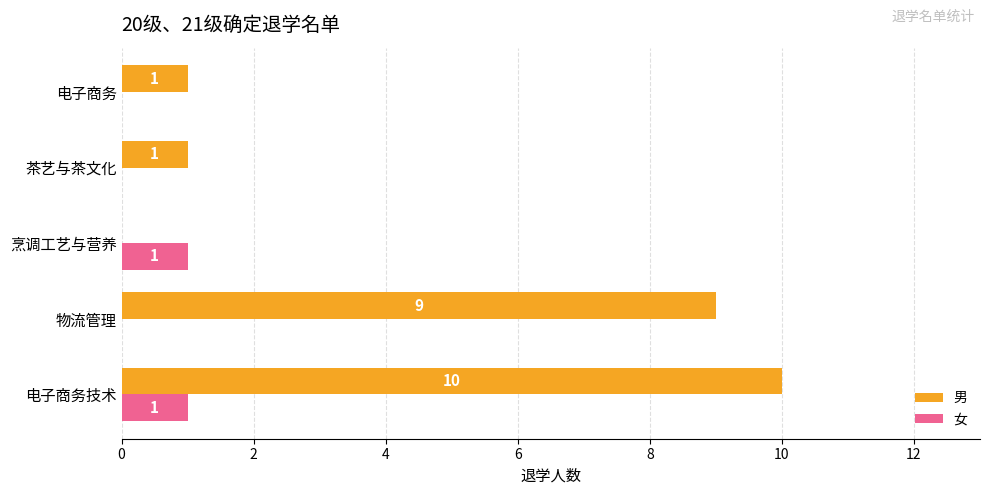

What is the average value of the 男 series?

4